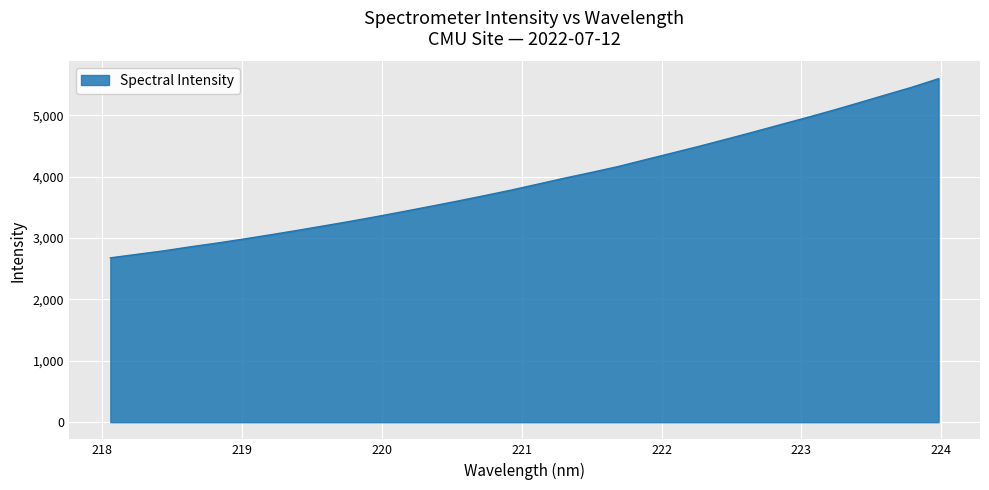

Rank the categories by value from highest to lowest.

223.9802, 223.7895, 223.5987, 223.408, 223.2172, 223.0264, 222.8355, 222.6447, 222.4538, 222.263, 222.0721, 221.8812, 221.6902, 221.4993, 221.3083, 221.1174, 220.9264, 220.7354, 220.5444, 220.3533, 220.1623, 219.9712, 219.7801, 219.589, 219.3979, 219.2067, 219.0156, 218.8244, 218.6332, 218.442, 218.2508, 218.0596